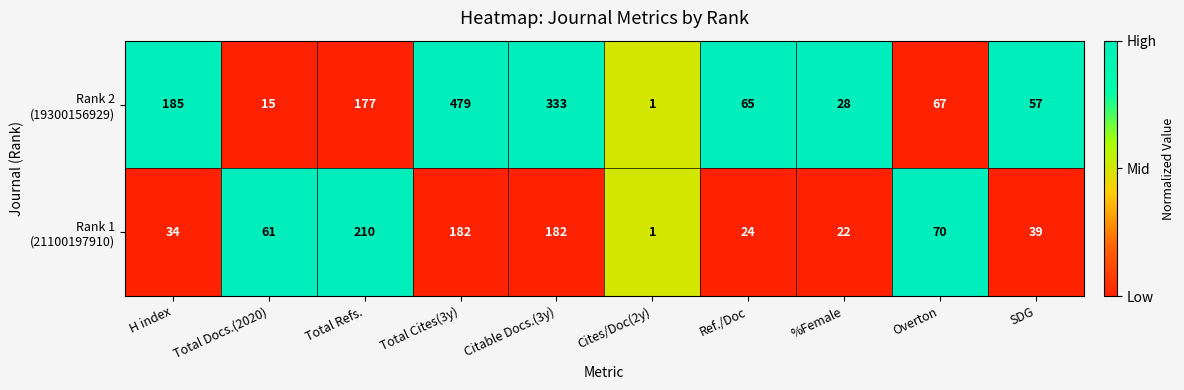

What is the difference between the highest and lowest values at %Female?

6